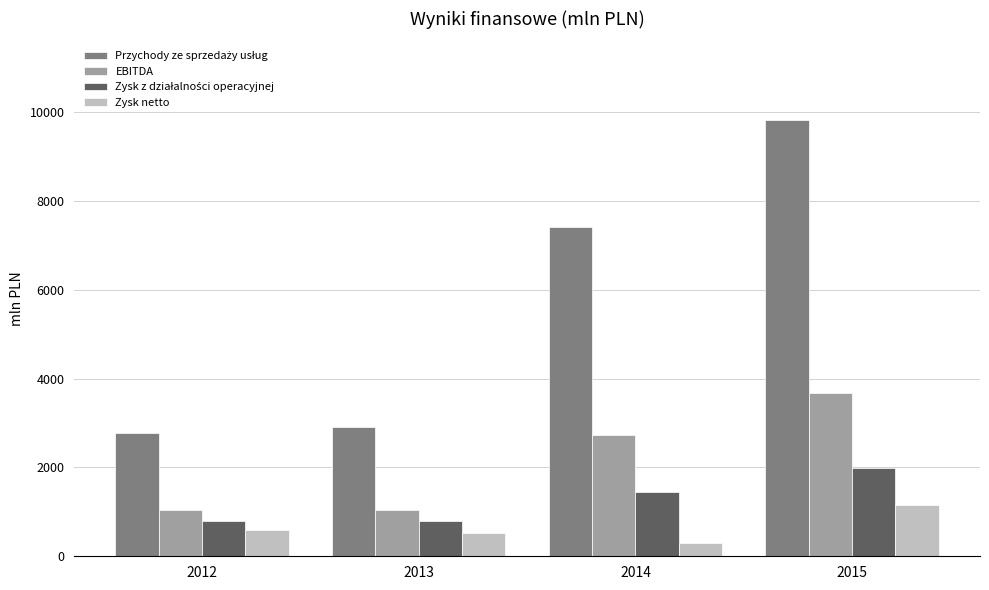

What is the smallest value displayed?

292.5